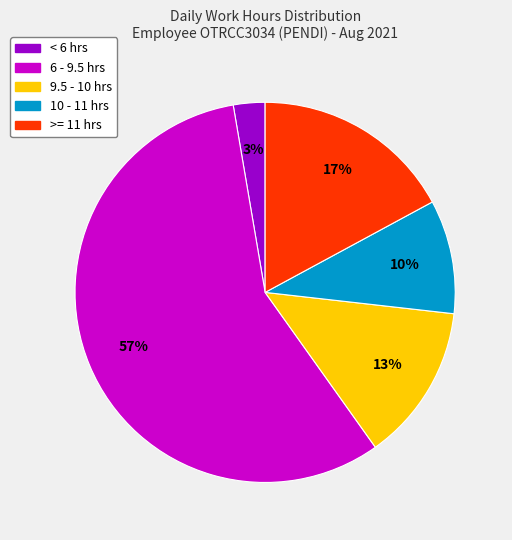

How many slices are in this pie chart?

5